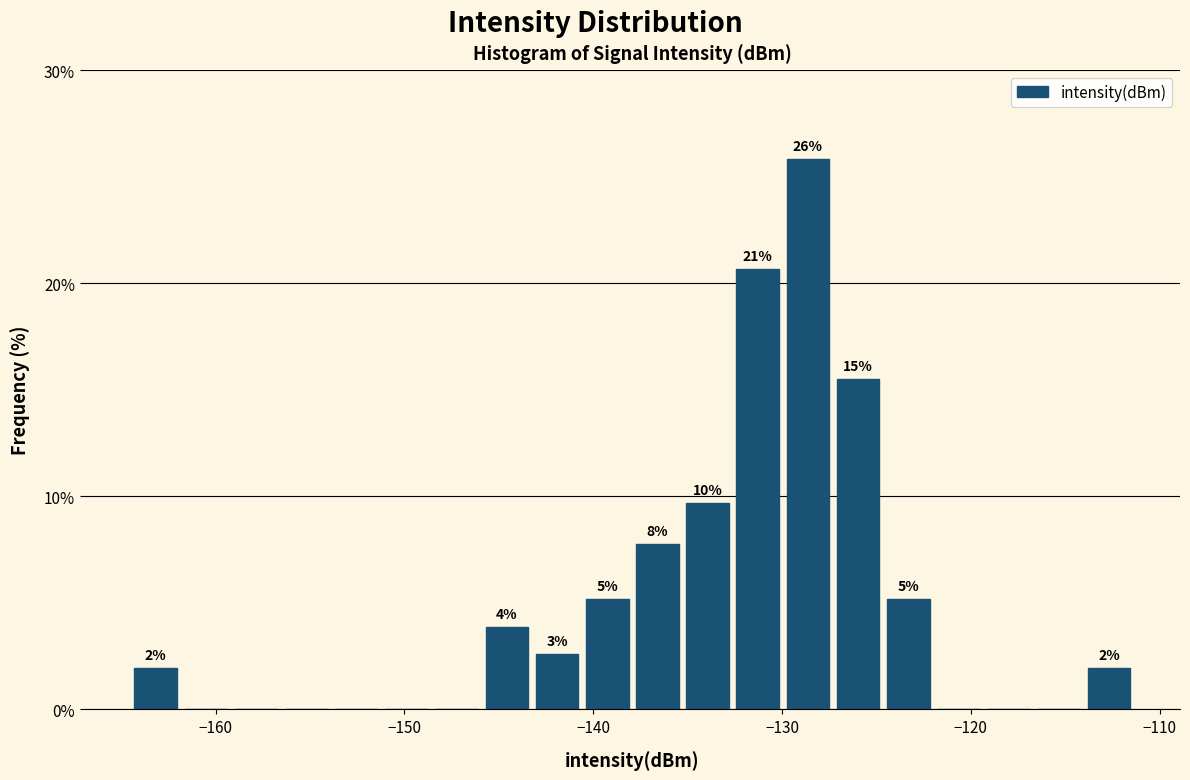

Read against the x-axis, roughly where is the centre of the tallest bar?

-129